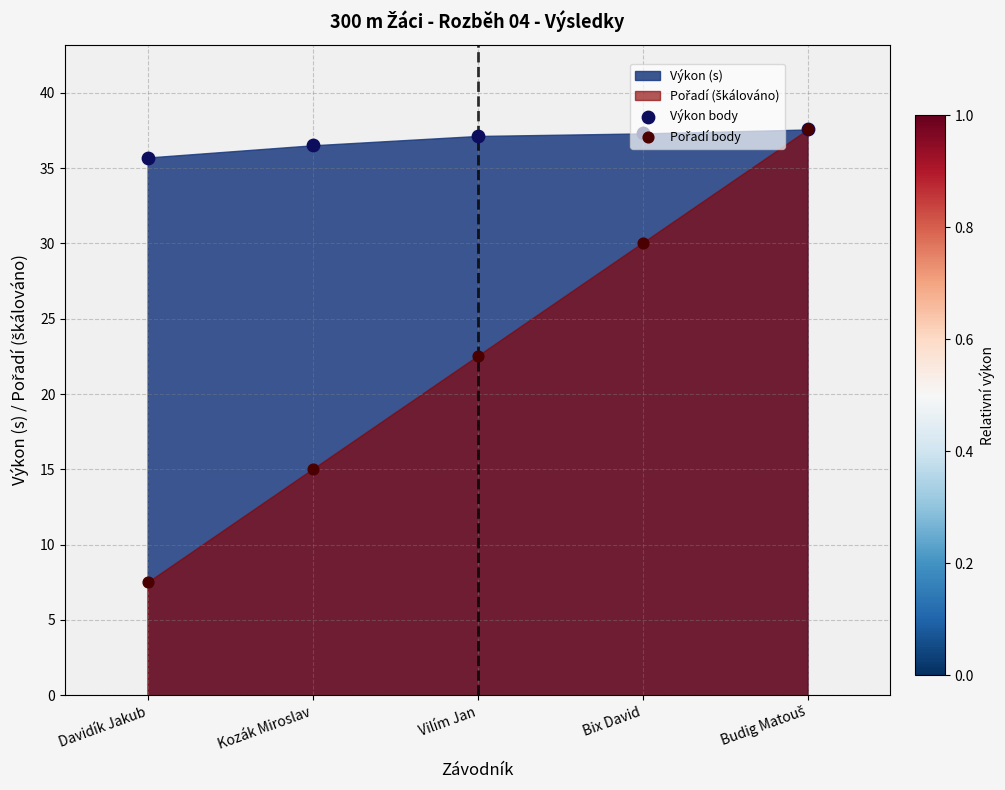

At how many categories does at least one series exceed 19?

5